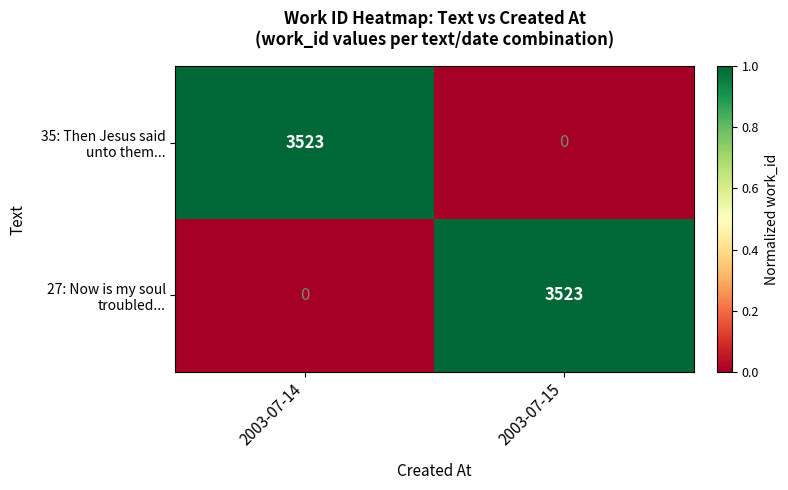

What is the difference between the highest and lowest values at 2003-07-14?

3523